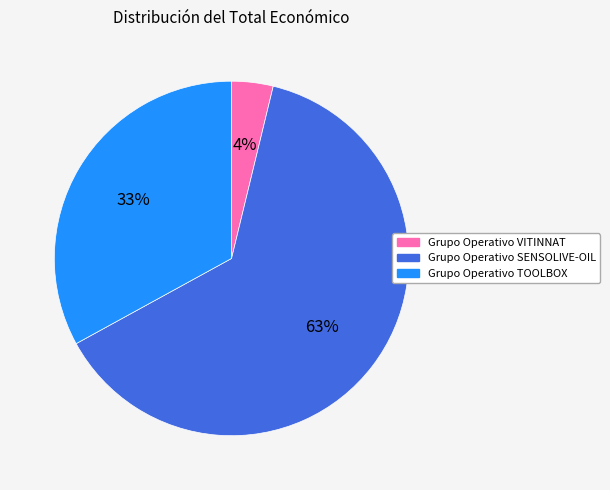

To the nearest percent, what is the average slice percentage?

33%